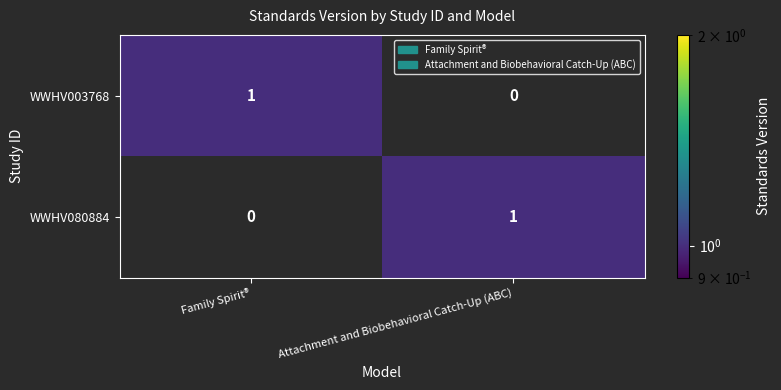

The WWHV080884 series shows 1 at Attachment and Biobehavioral Catch-Up (ABC). True or false?

True